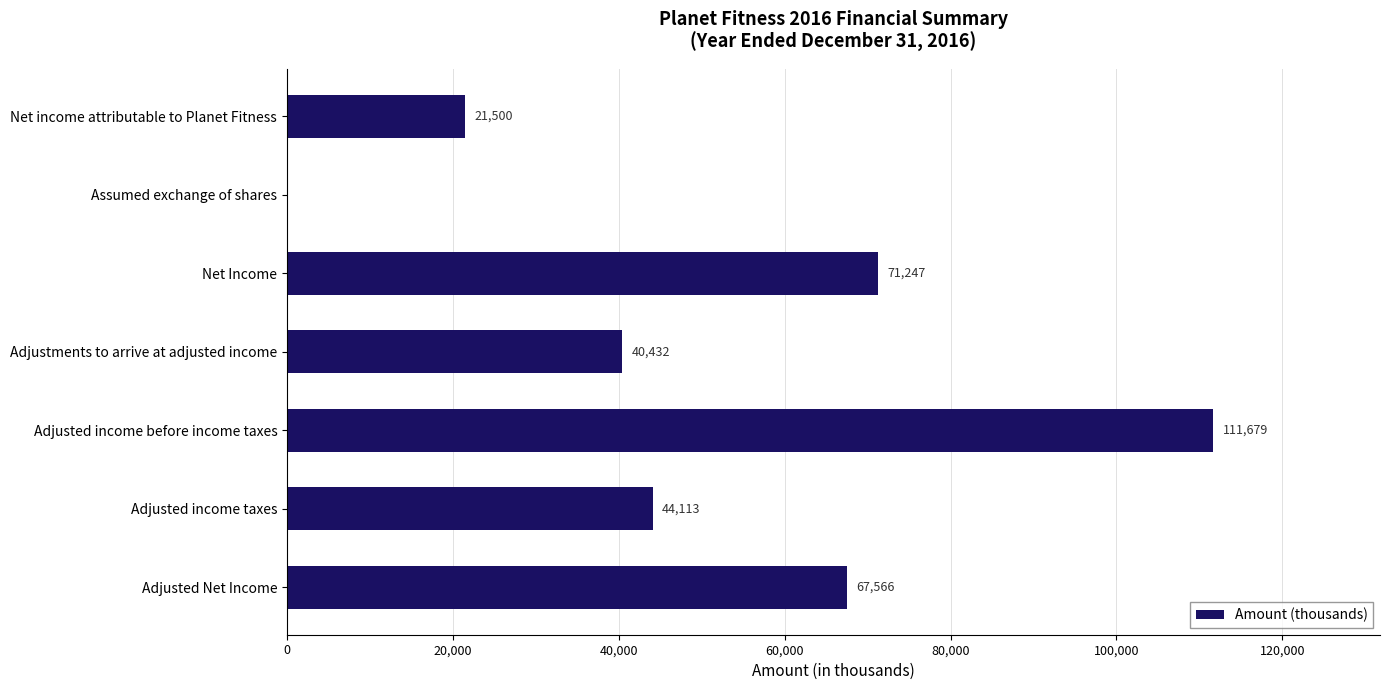

Reading bottom to top, extract all data points from this chart.

Adjusted Net Income=67566	Adjusted income taxes=44113	Adjusted income before income taxes=111679	Adjustments to arrive at adjusted income=40432	Net Income=71247	Assumed exchange of shares=0	Net income attributable to Planet Fitness=21500